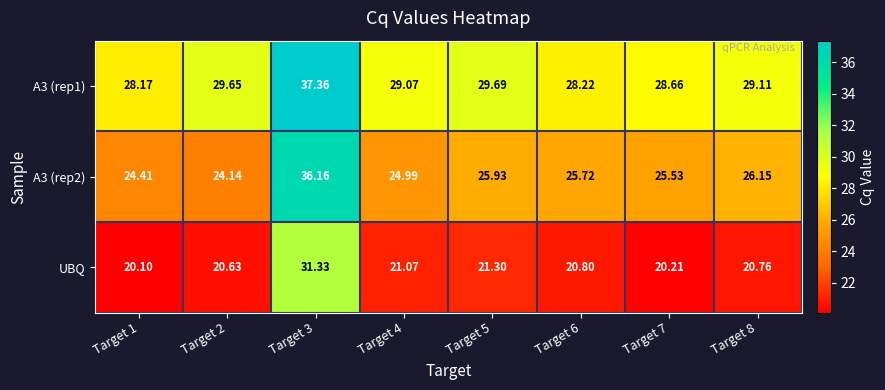

Is the value of A3 (rep1) at Target 7 greater than the value of A3 (rep2) at Target 1?

Yes